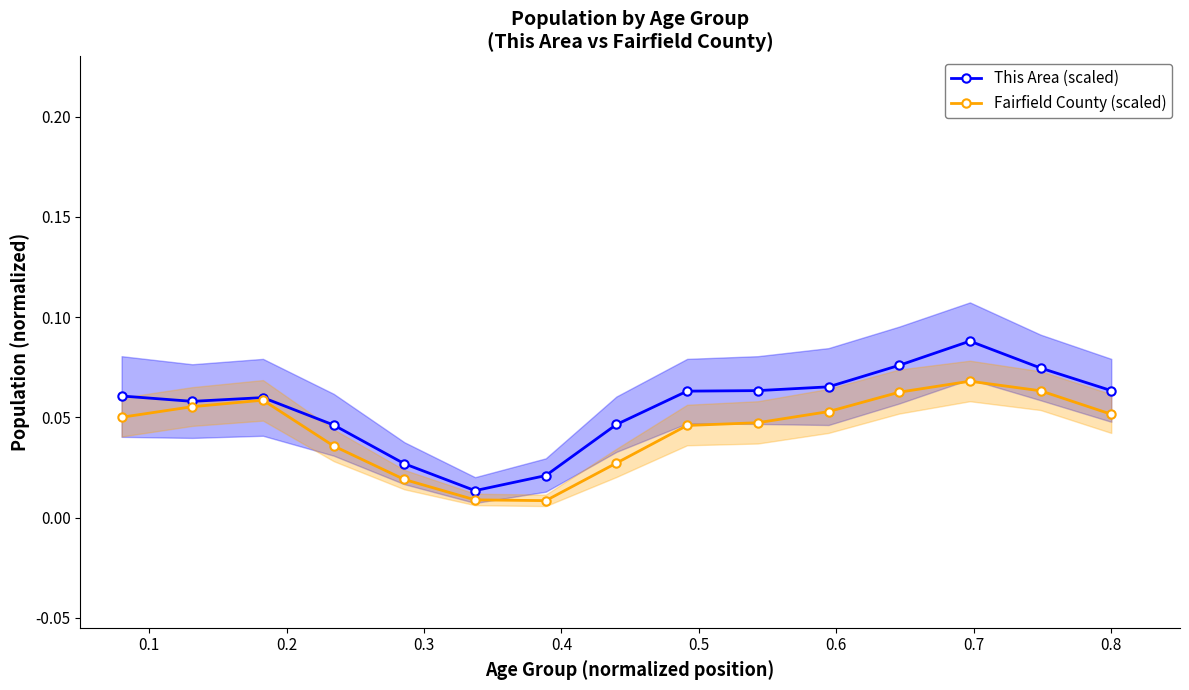

What is the difference between the second highest and second lowest values in the Fairfield County (scaled) series?

0.1